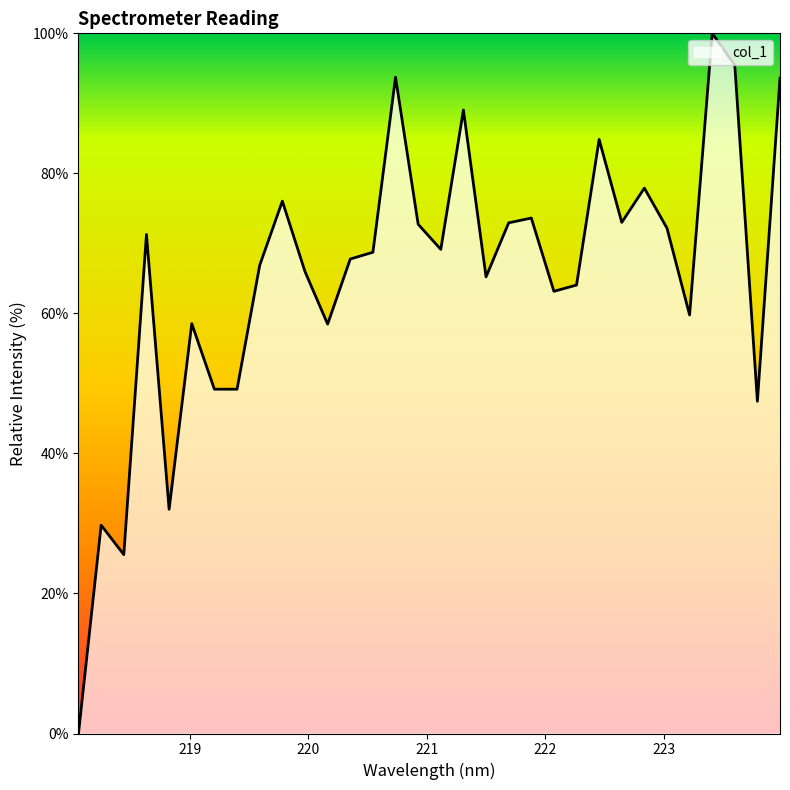

What is the maximum value shown in the chart?

100.0